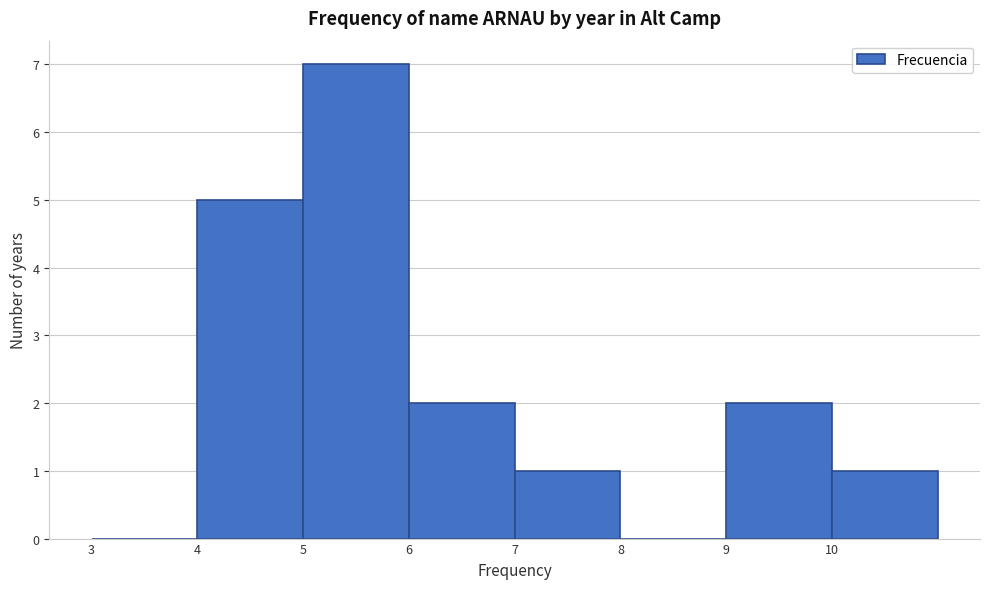

Reading left to right, transcribe this chart: for each bar, give the range it covers on the x-axis and its height. The values are not printed on the chart, so give them approximately, as read against the axis.

3 to 4: 0
4 to 5: 5
5 to 6: 7
6 to 7: 2
7 to 8: 1
8 to 9: 0
9 to 10: 2
10 to 11: 1